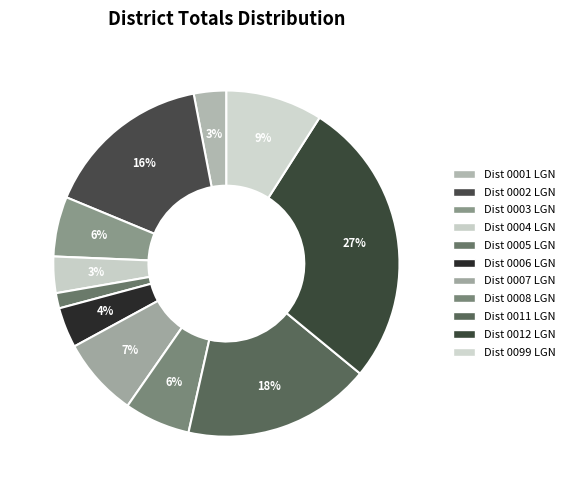

Rank the categories by value from lowest to highest.

AZ Dist 0005 LGN, AZ Dist 0001 LGN, AZ Dist 0004 LGN, AZ Dist 0006 LGN, AZ Dist 0003 LGN, AZ Dist 0008 LGN, AZ Dist 0007 LGN, AZ Dist 0099 LGN, AZ Dist 0002 LGN, AZ Dist 0011 LGN, AZ Dist 0012 LGN